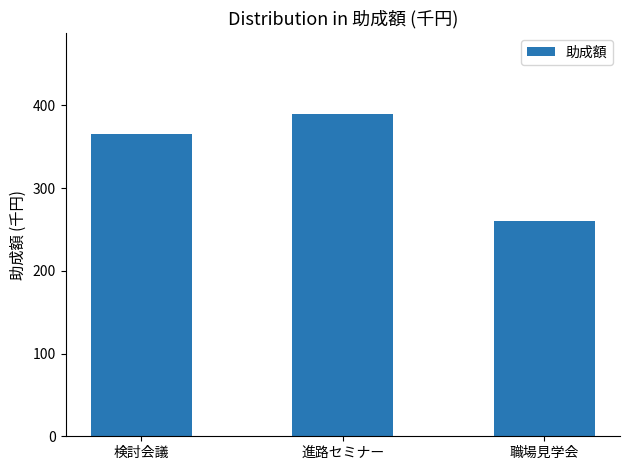

Read the value at 検討会議, to the nearest 50.

350